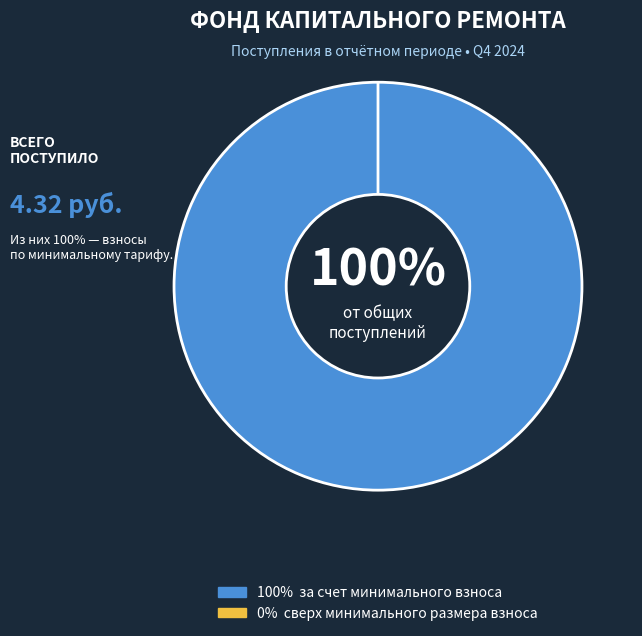

Is it true that за счет минимального взноса is 100% of the pie?

True